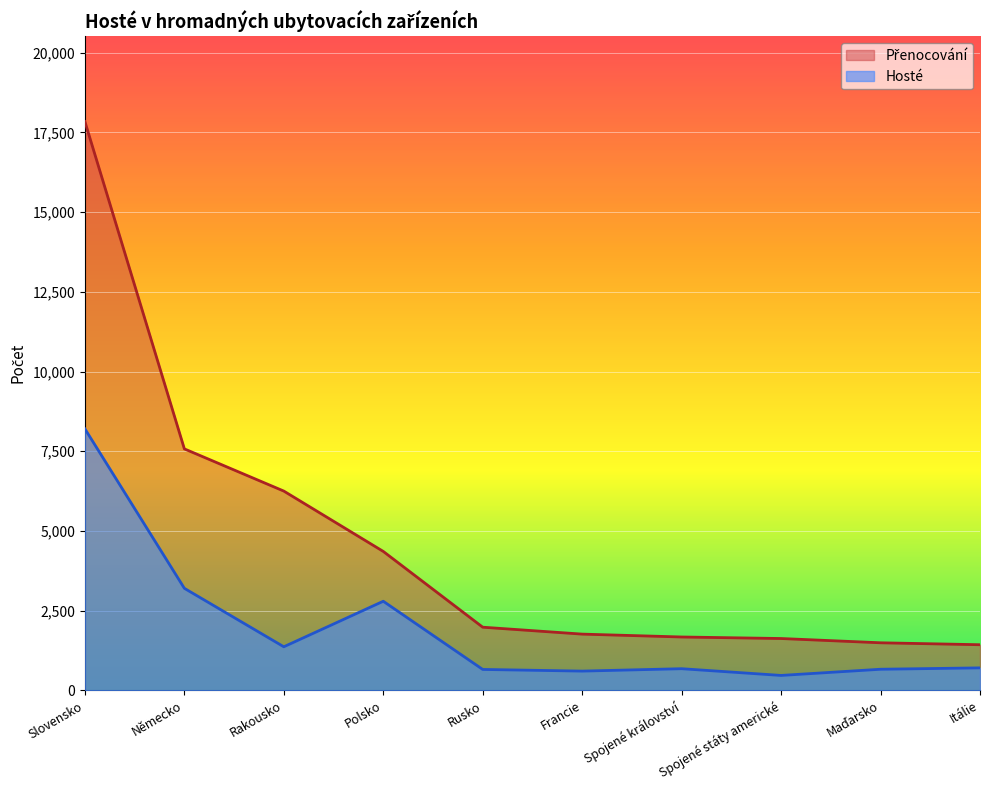

True or false: Přenocování and Hosté intersect in this chart.

False